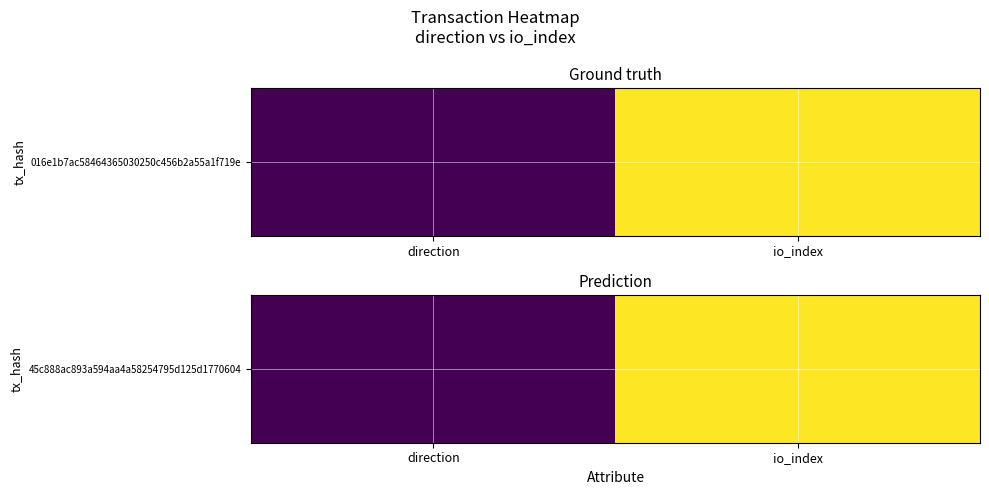

Rank the categories by value from lowest to highest.

direction, io_index